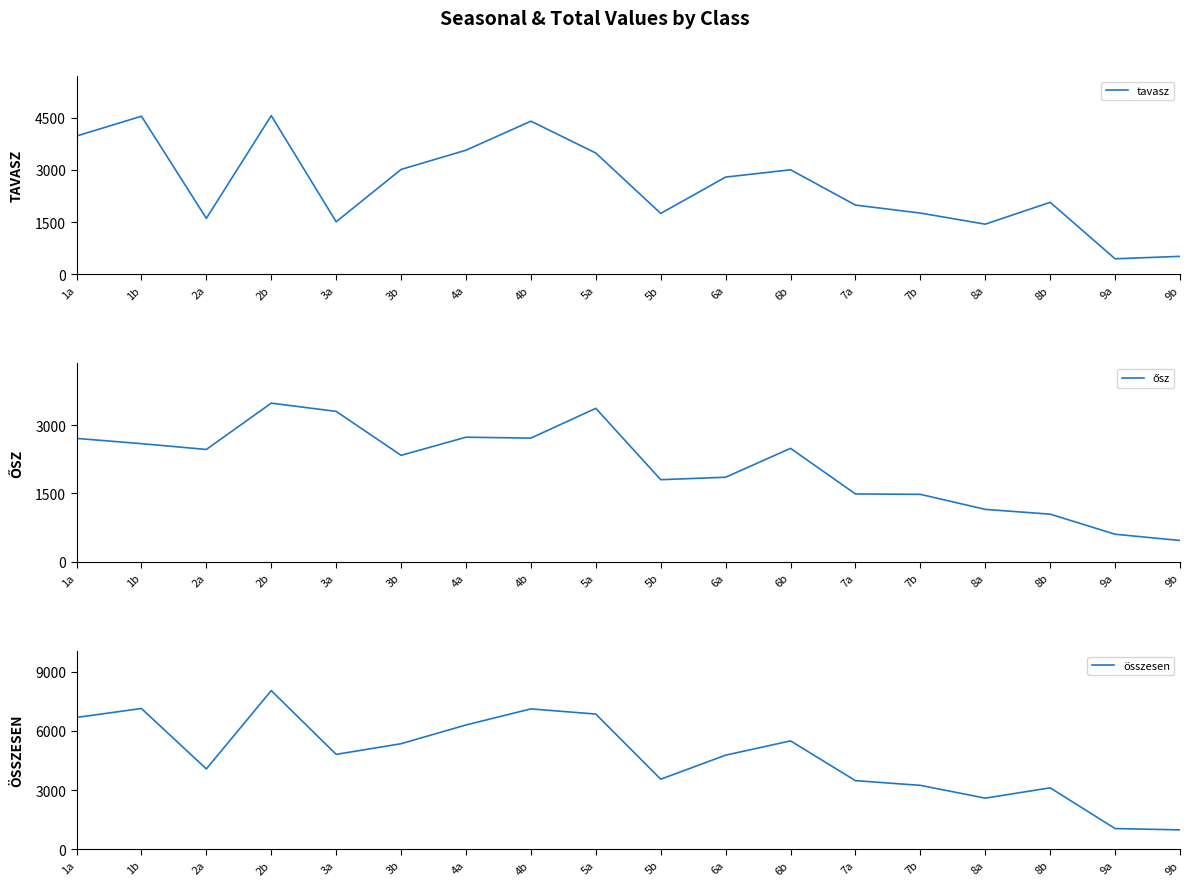

What is the smallest value displayed?

445